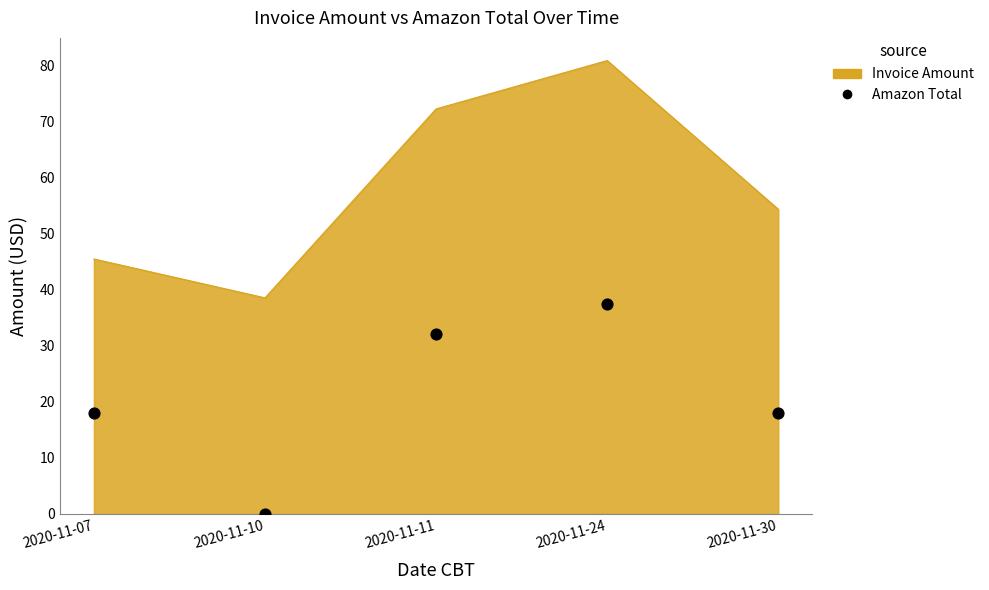

Which has a higher value, 2020-11-11 or 2020-11-30?

2020-11-11